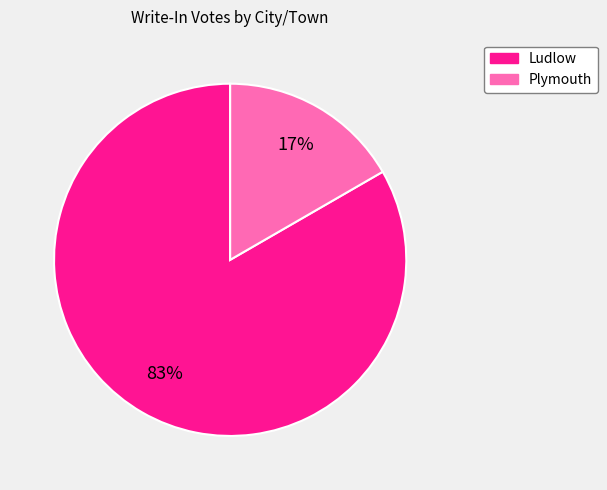

Is there any slice that represents more than half of the pie?

Yes